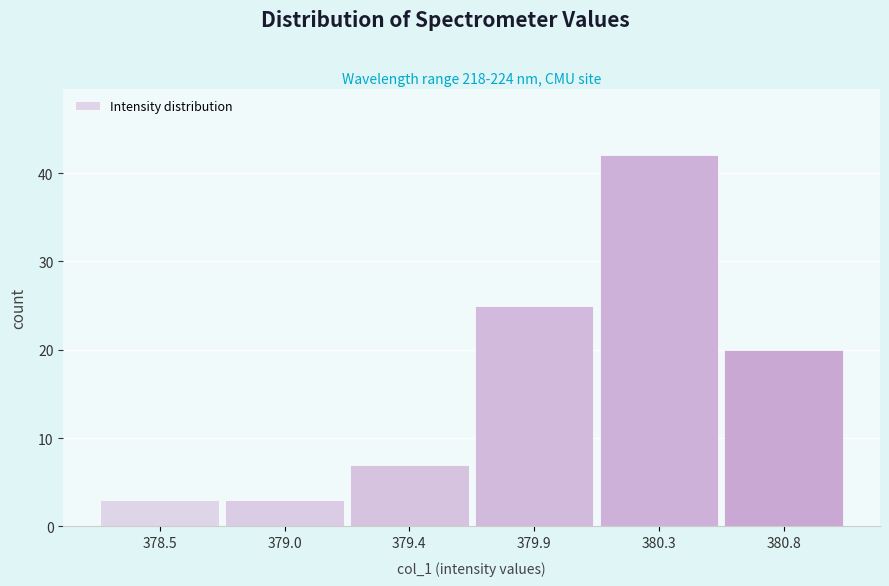

Reading right to left, extract all data points from this chart.

380.8=20	380.3=42	379.9=25	379.4=7	379.0=3	378.5=3